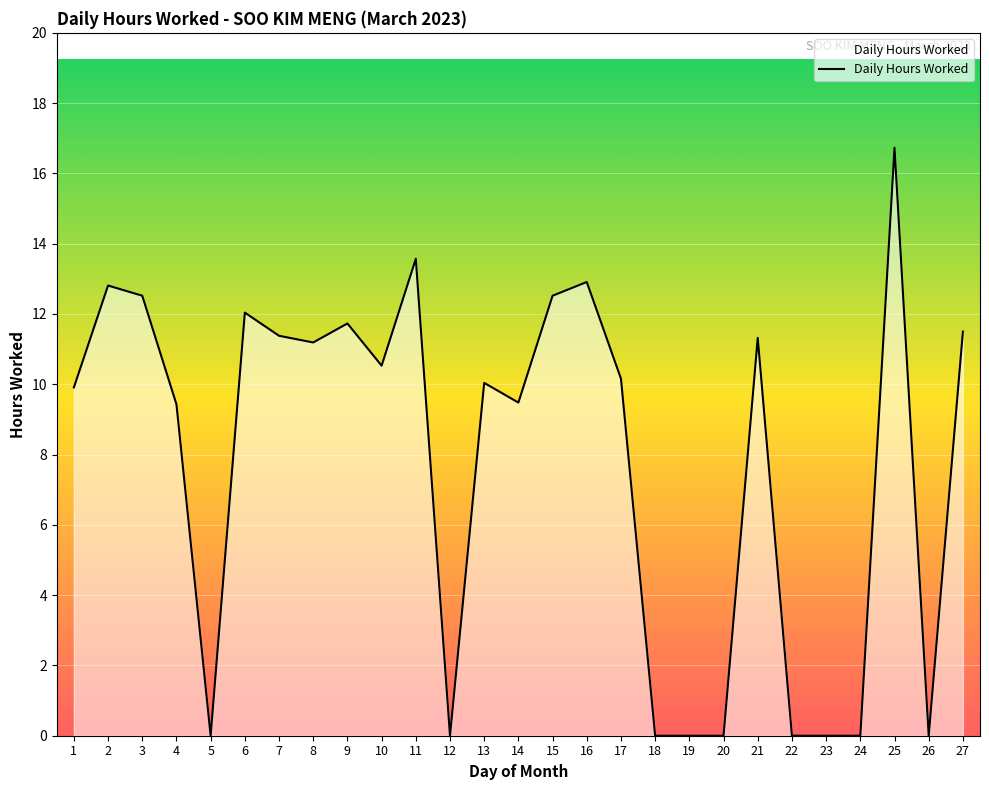

What is the difference between the maximum and minimum values?

16.7